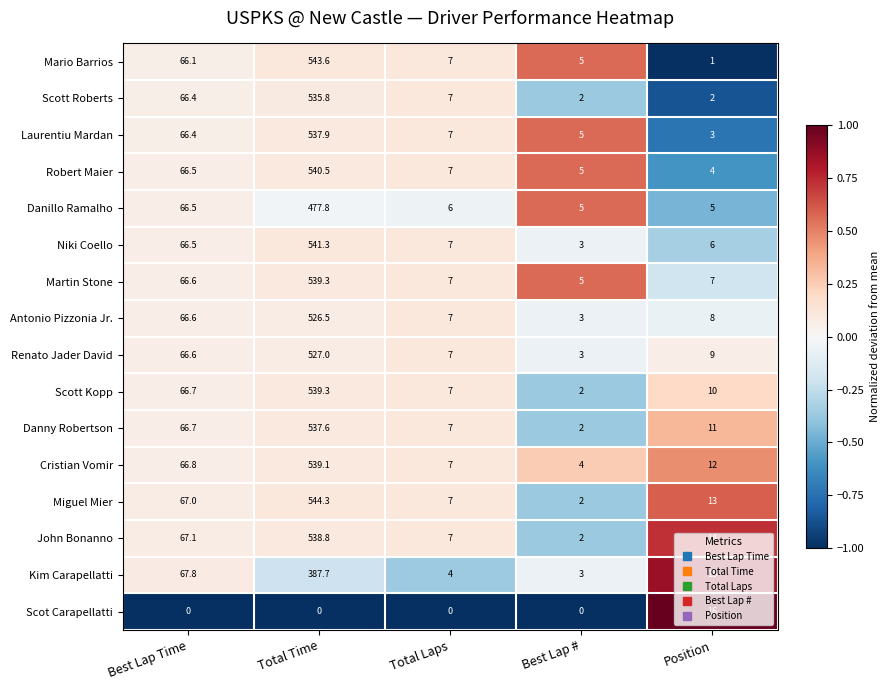

Which series has the widest spread of values?

Mario Barrios